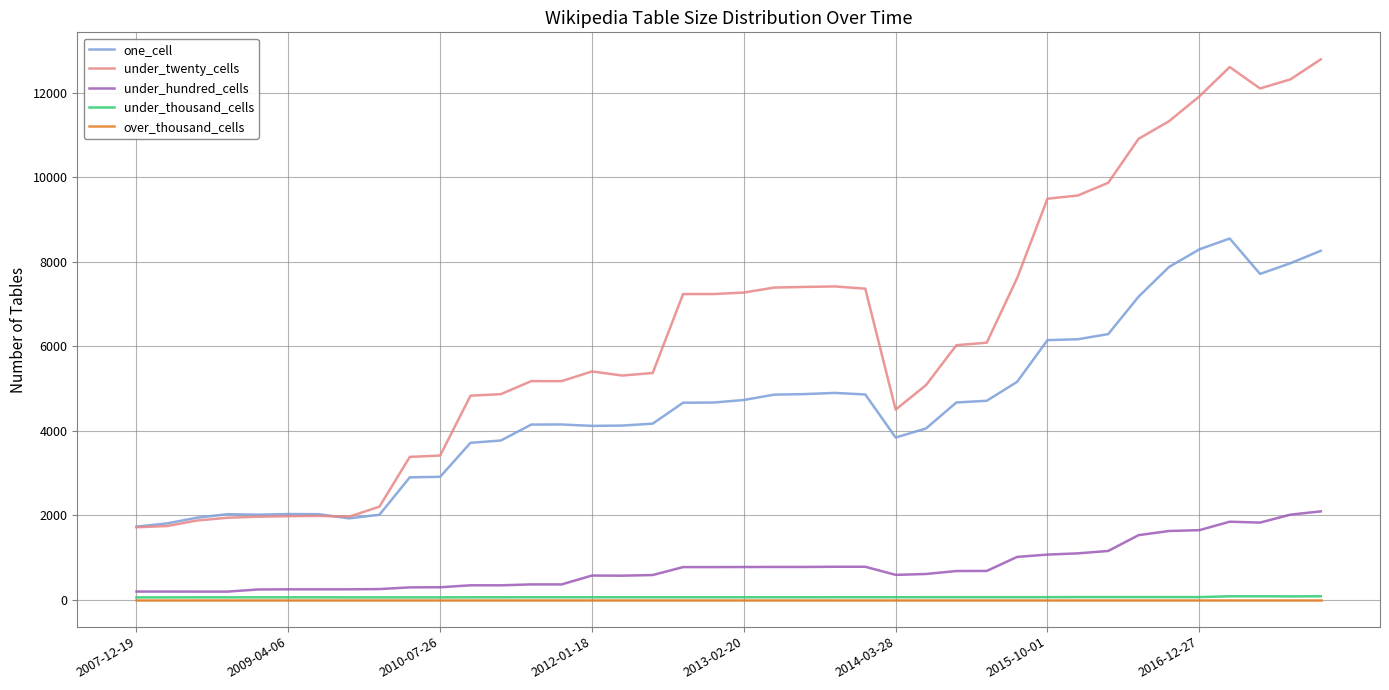

Which series has the widest spread of values?

under_twenty_cells